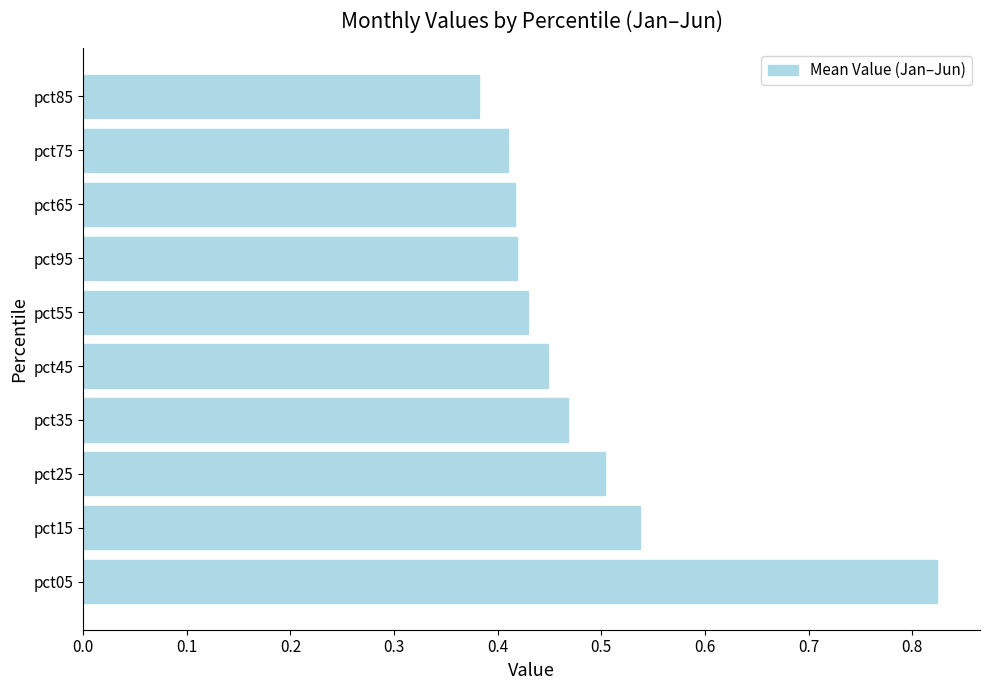

Count the number of categories in the chart.

10